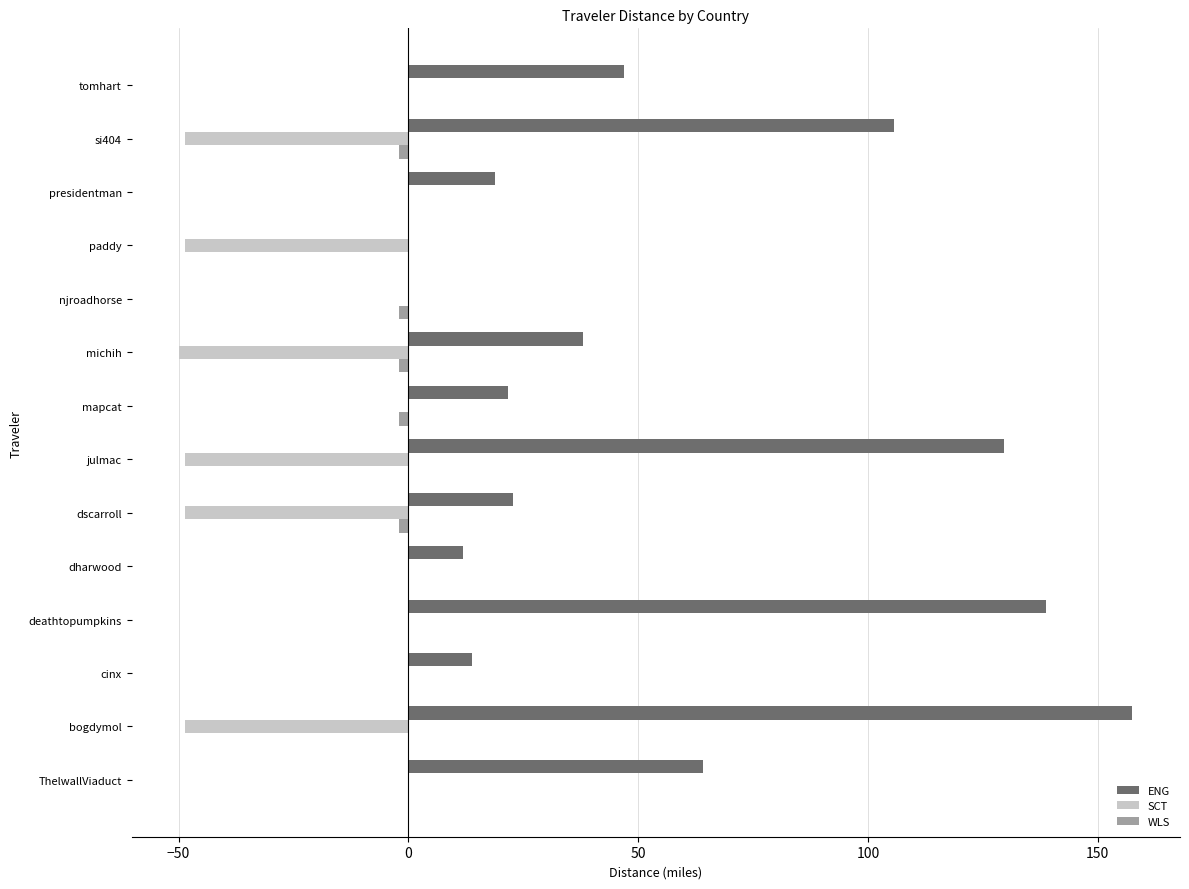

Read the ENG value at deathtopumpkins.

138.7